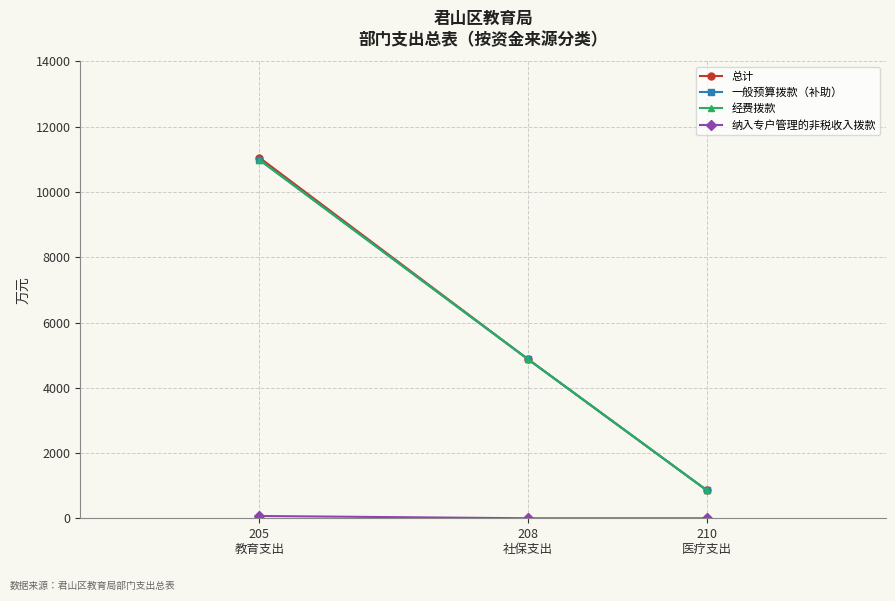

Is this an area chart (filled region under the line)?

No